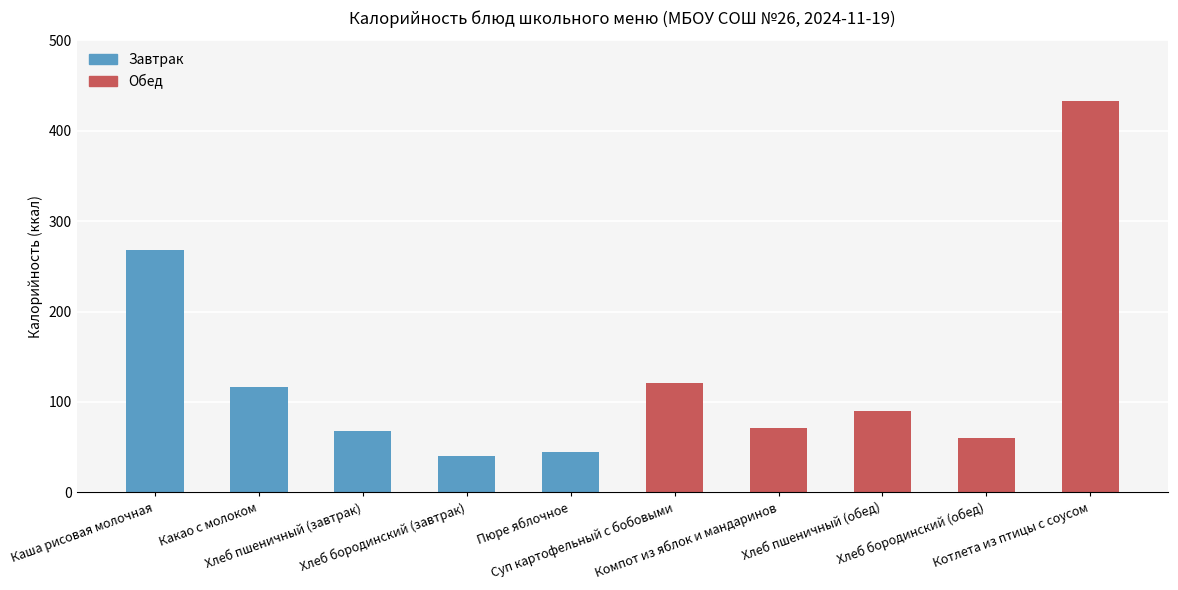

What is the smallest value displayed?

40.3